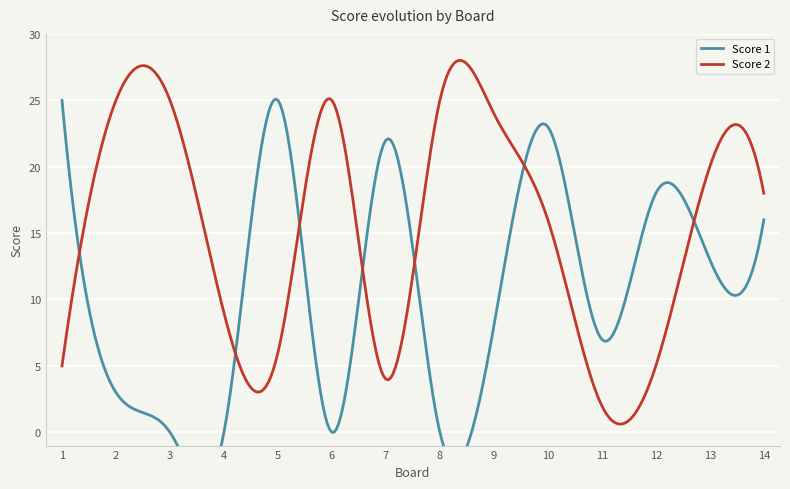

What is the difference between the maximum and minimum values in the Score 2 series?

27.4